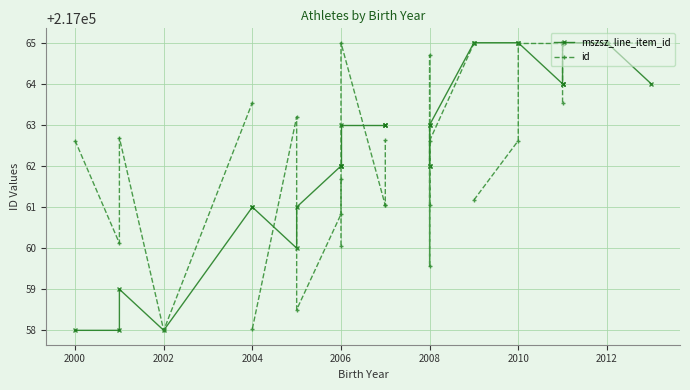

Which series changed the most between 2000 and 2004?

id